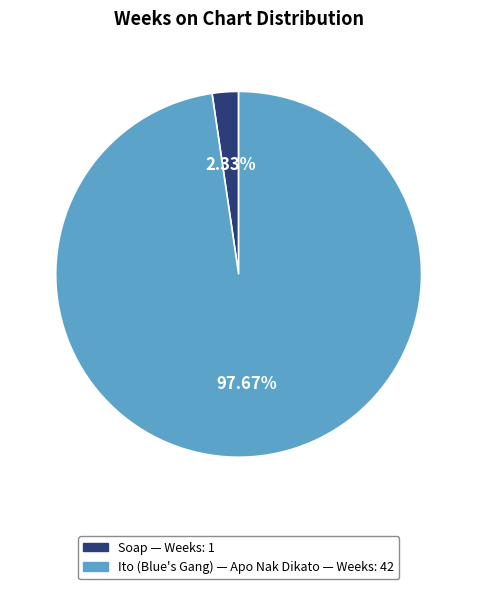

Does any single category account for the majority?

Yes